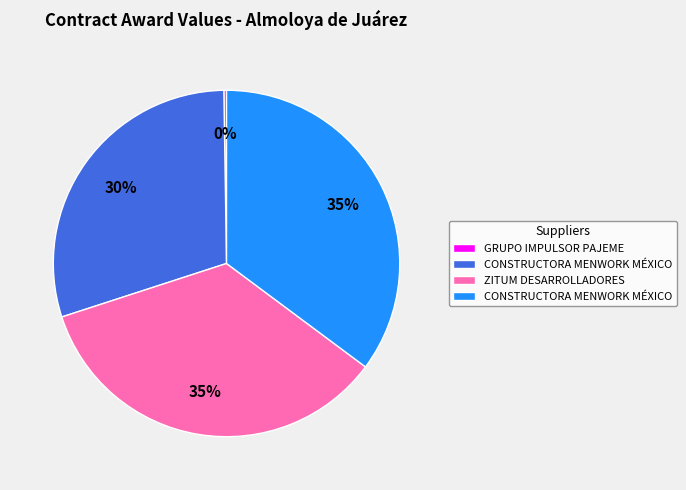

To the nearest percent, what is the difference between the largest and smallest slice percentages?

35%